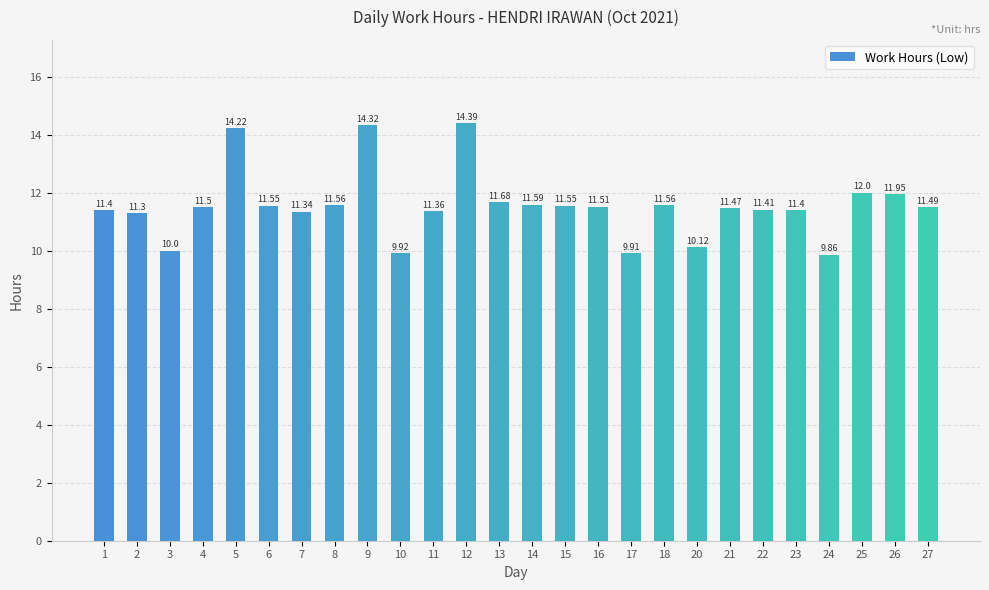

Approximately how many times larger is the value at 24 compared to 20?

1.0